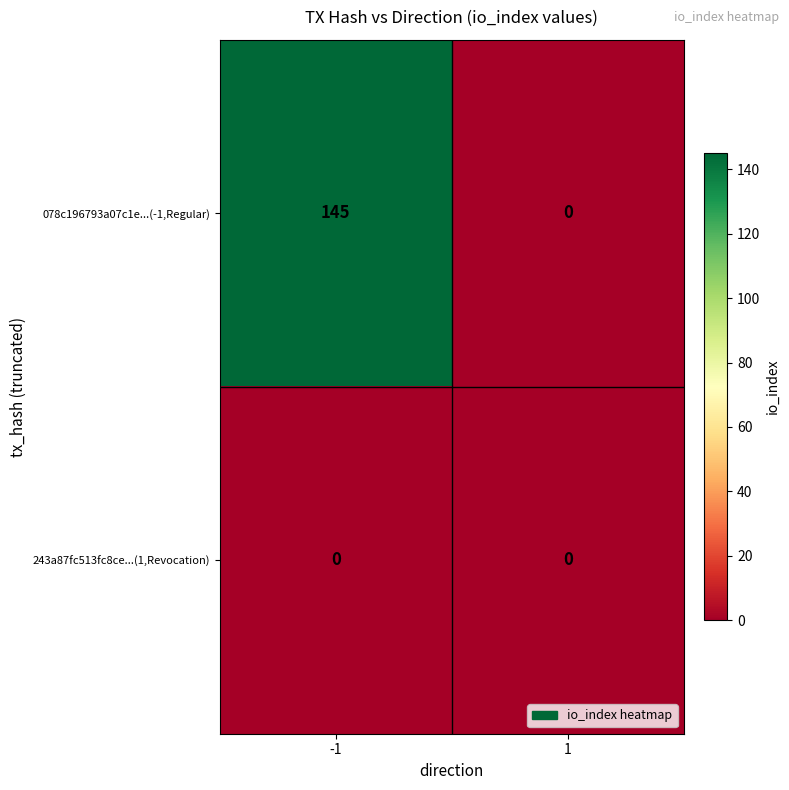

At how many categories does at least one series exceed 121?

1